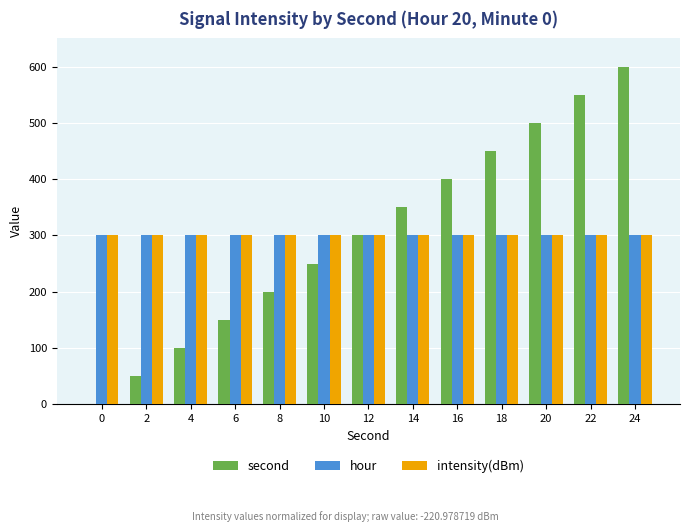

Reading left to right, list all the values displayed in this chart.

second: 0=0	2=50	4=100	6=150	8=200	10=250	12=300	14=350	16=400	18=450	20=500	22=550	24=600
hour: 0=300	2=300	4=300	6=300	8=300	10=300	12=300	14=300	16=300	18=300	20=300	22=300	24=300
intensity(dBm): 0=300	2=300	4=300	6=300	8=300	10=300	12=300	14=300	16=300	18=300	20=300	22=300	24=300